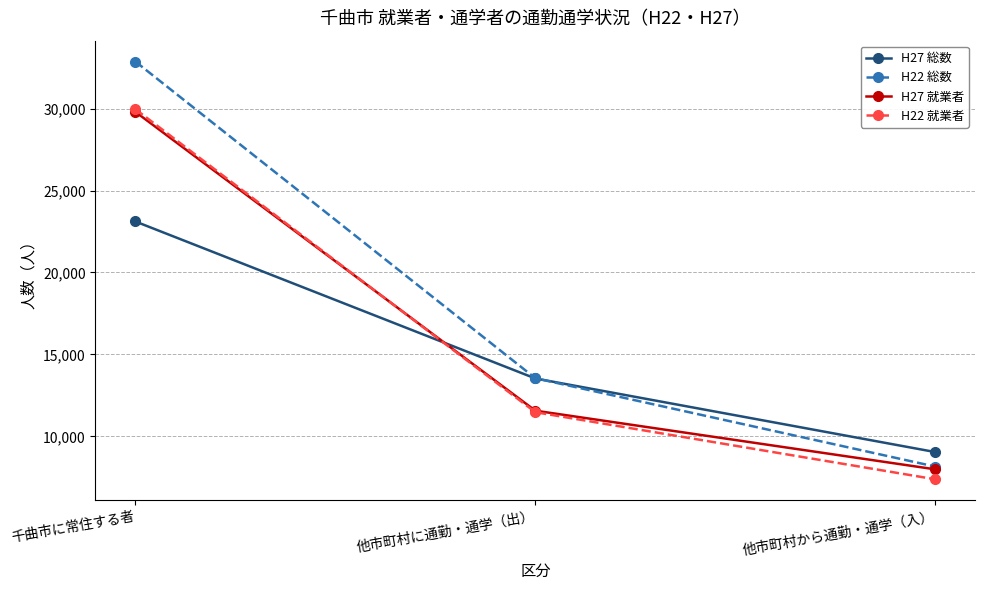

Is the value of H27 総数 at 千曲市に常住する者 greater than the value of H22 就業者 at 千曲市に常住する者?

No